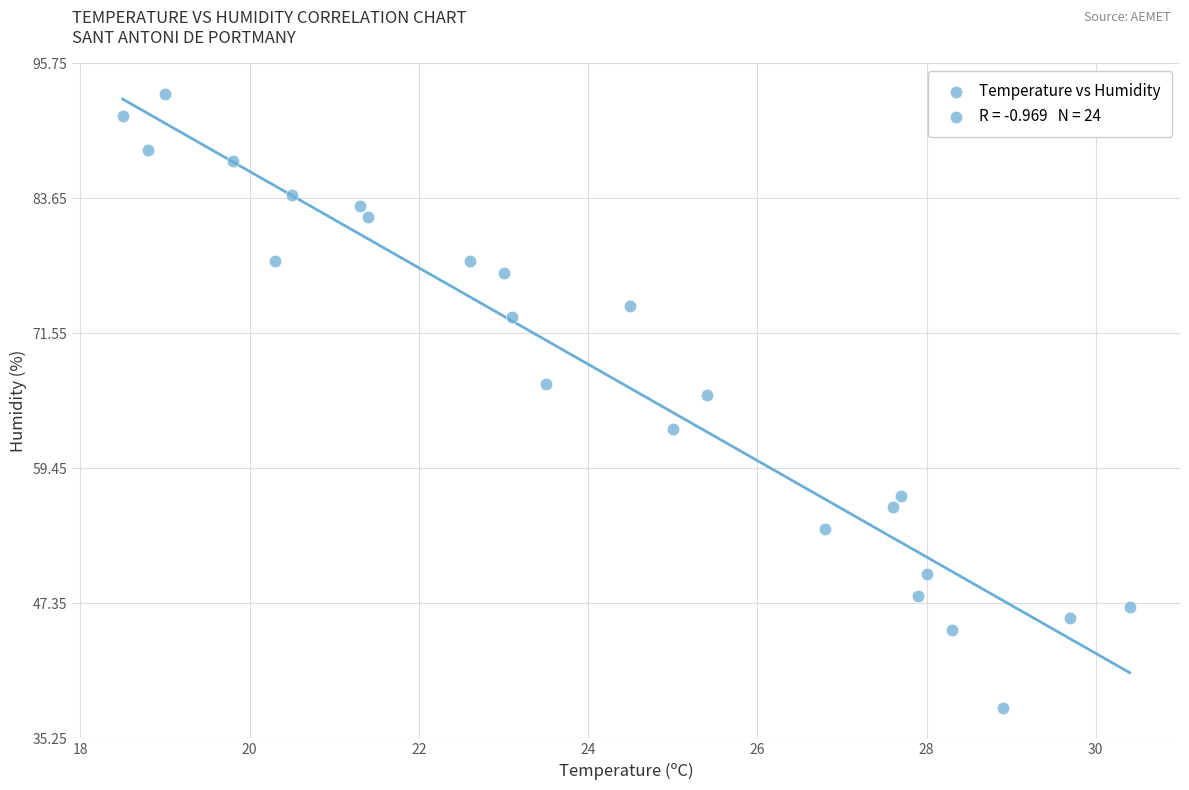

What Y value in the scatter plot is closest to 65?

66